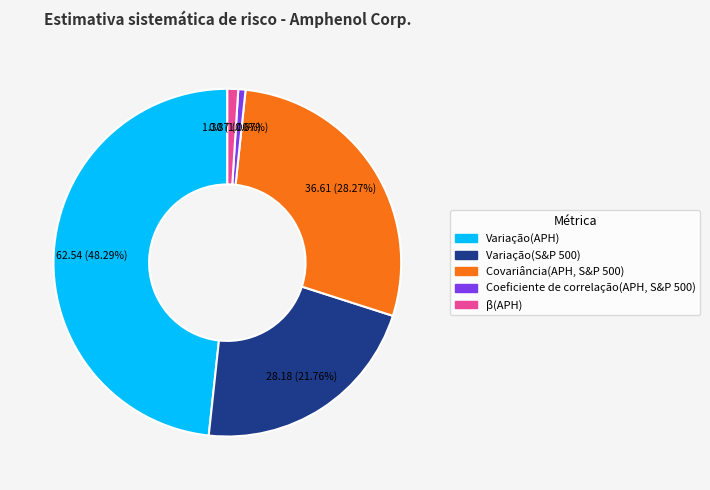

What is the ratio of the value at Variação(S&P 500) to the value at Covariância(APH, S&P 500)?

0.8